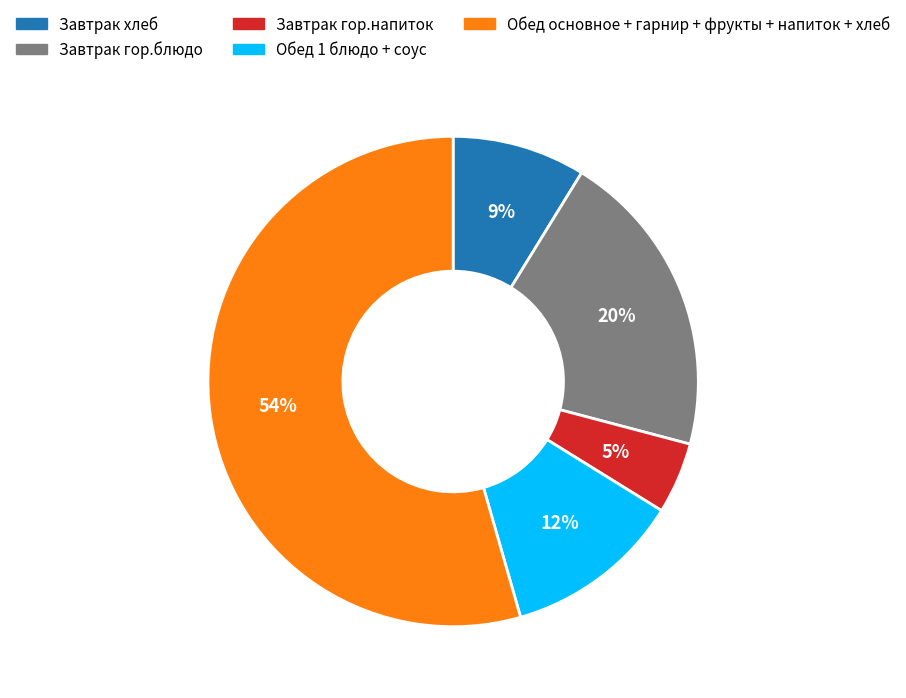

To the nearest percent, what is the average slice percentage?

20%